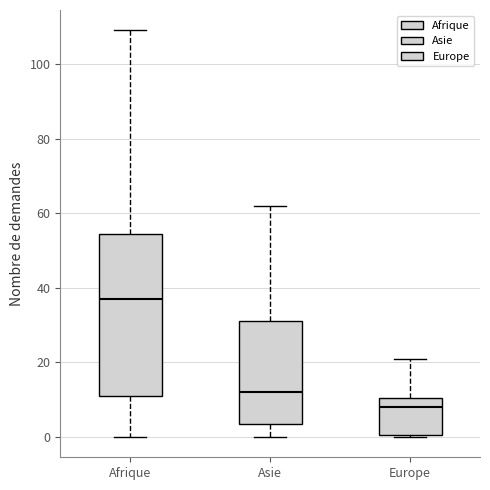

Which box is the tallest, from its lower edge to its upper edge?

Afrique